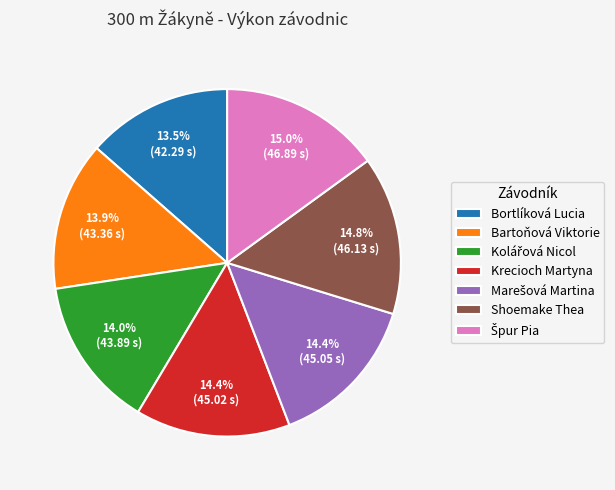

Does Shoemake Thea account for over 50% of the chart?

No